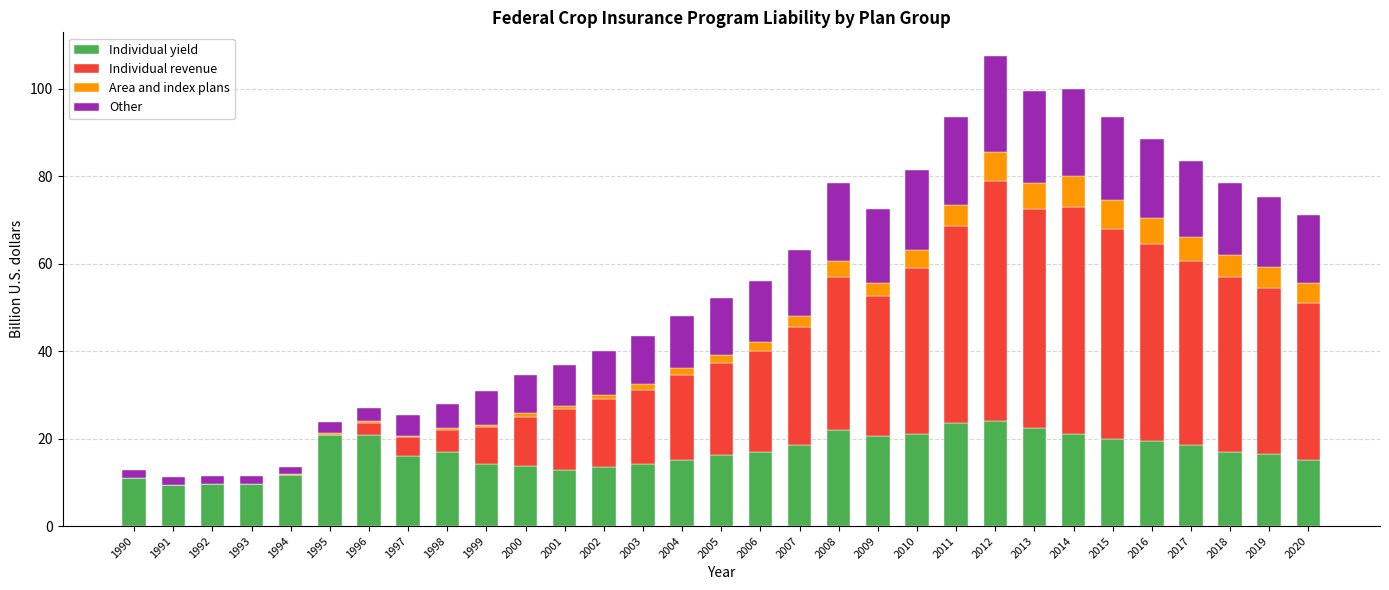

What is the average value of the Individual yield series?

16.8